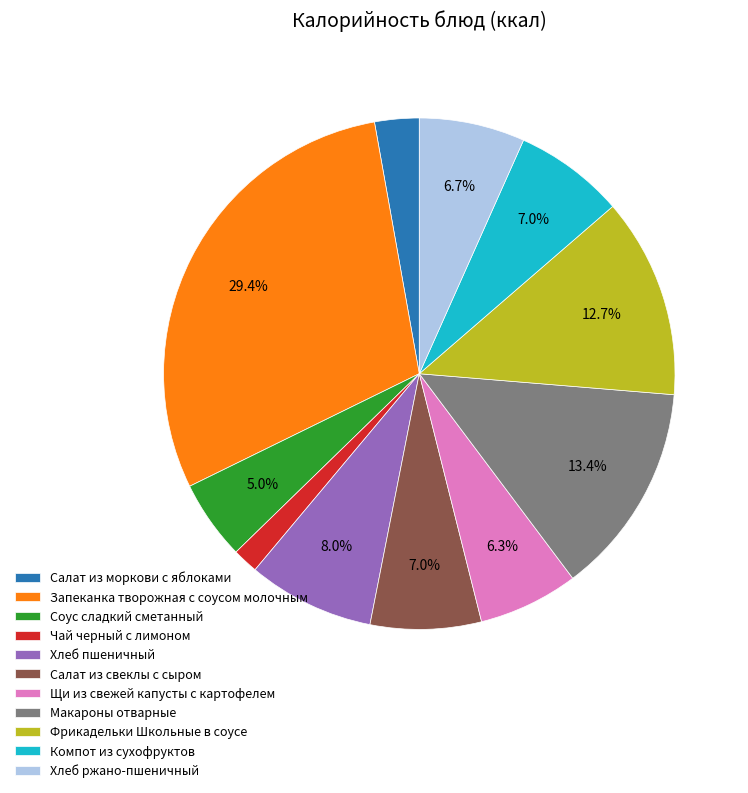

Is there a majority slice in this chart?

No